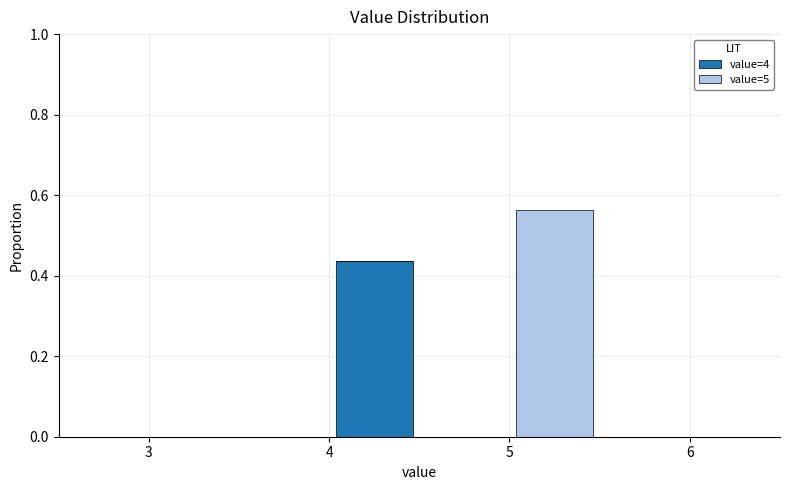

Which range on the x-axis has the tallest stacked bar (by total height)?

5.0 to 5.5